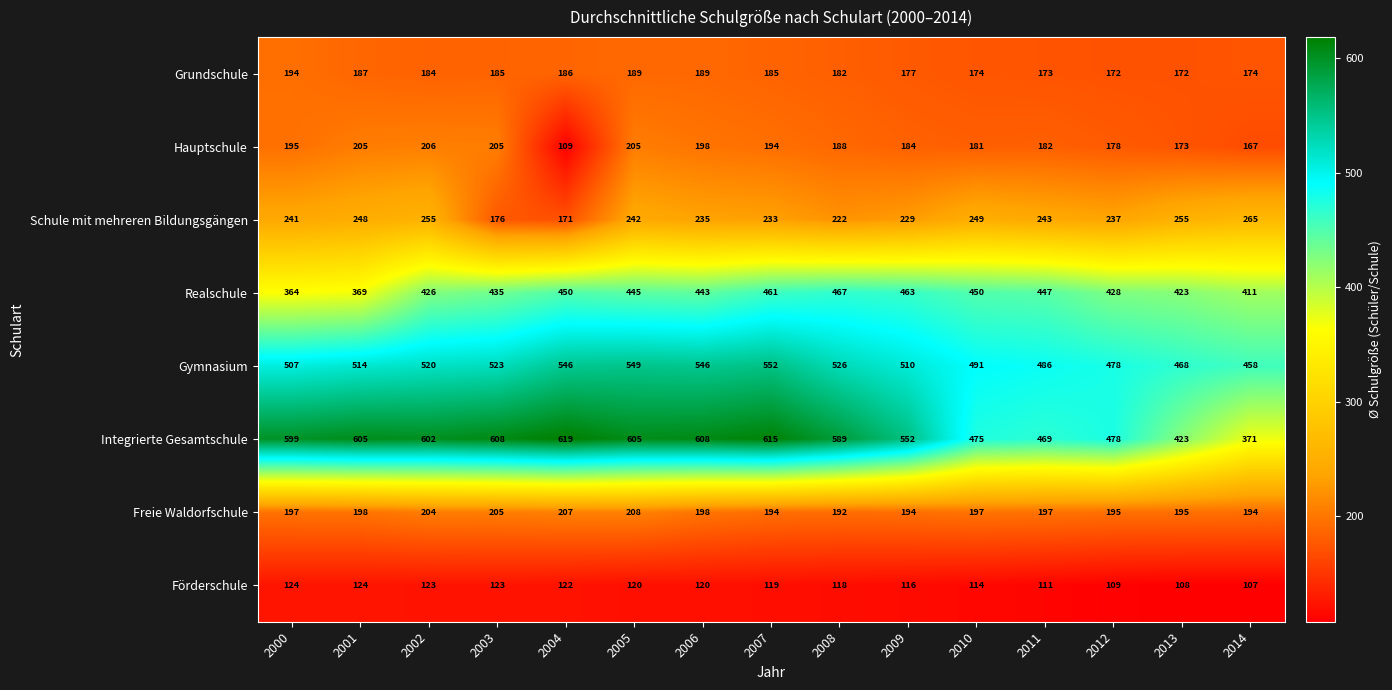

Which series changed the most between 2009 and 2014?

Integrierte Gesamtschule